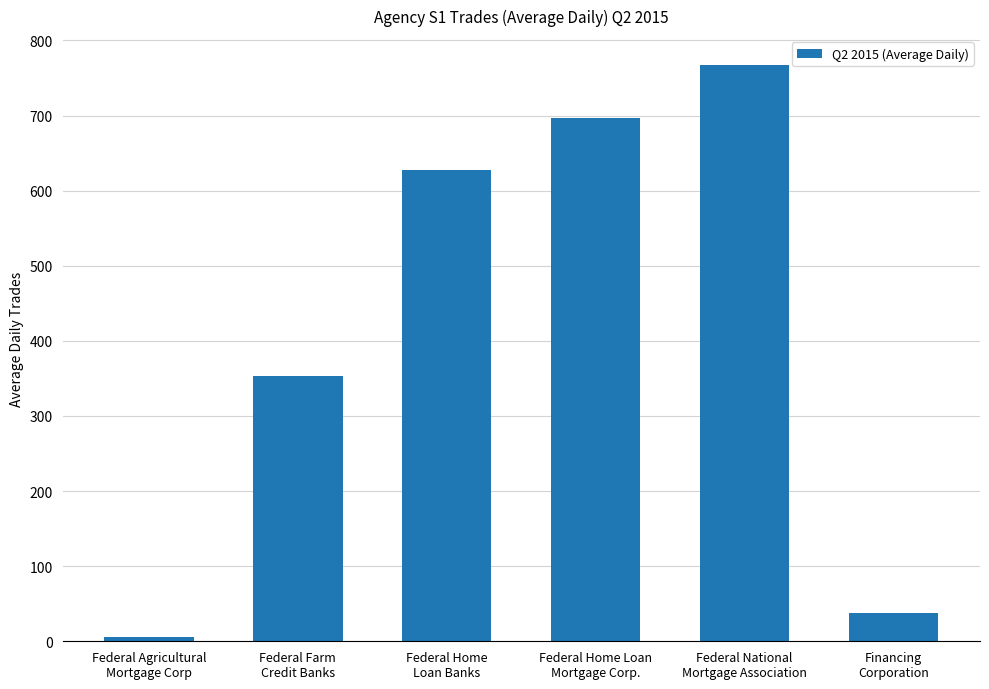

Which category has the highest value across all series?

Federal National
Mortgage Association